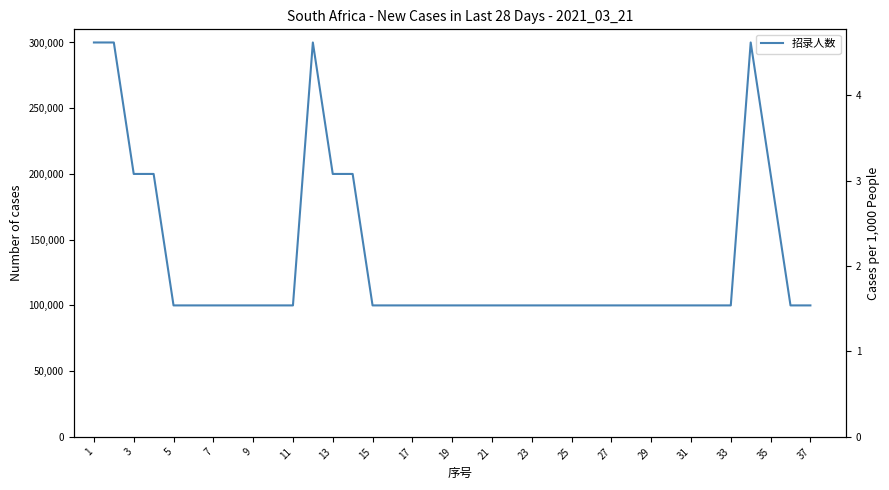

What is the maximum value shown in the chart?

300000